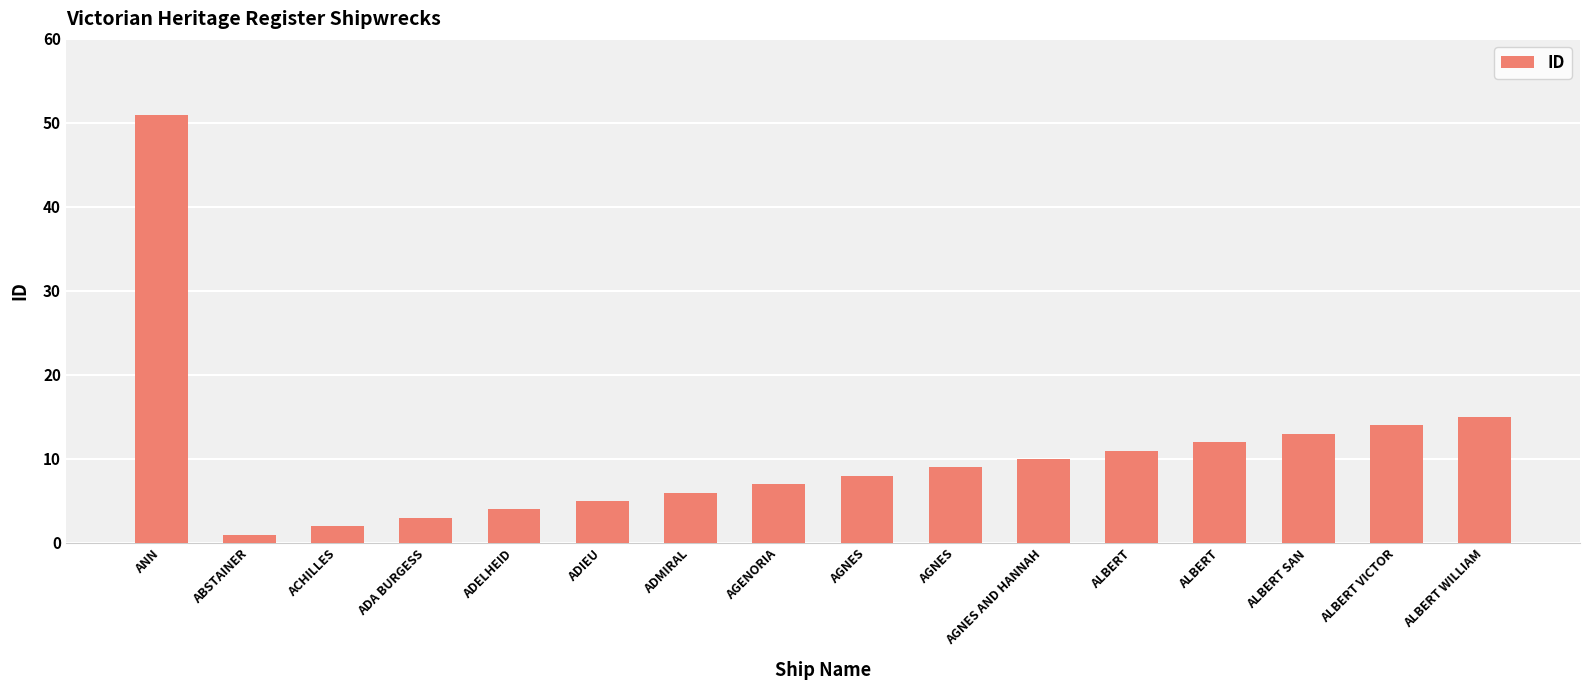

How many values are below 9?

8